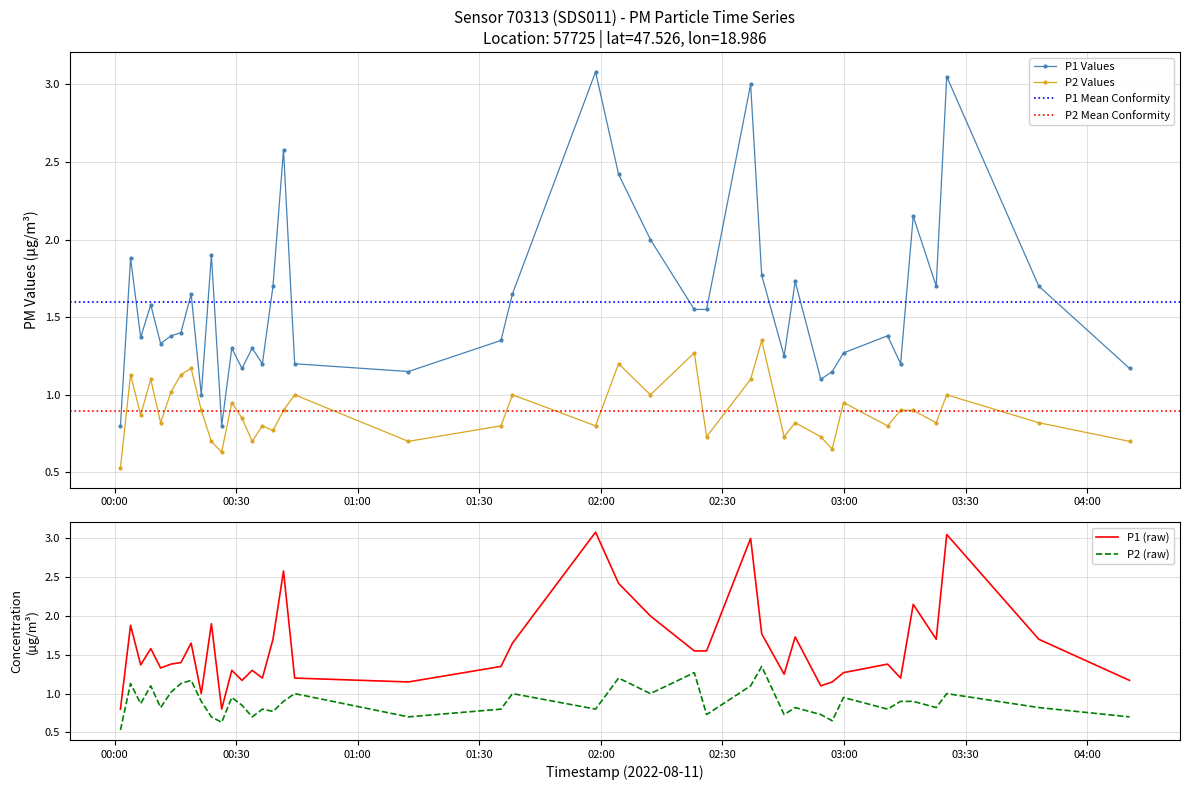

True or false: P2 Values and P1 Values cross at least once.

False